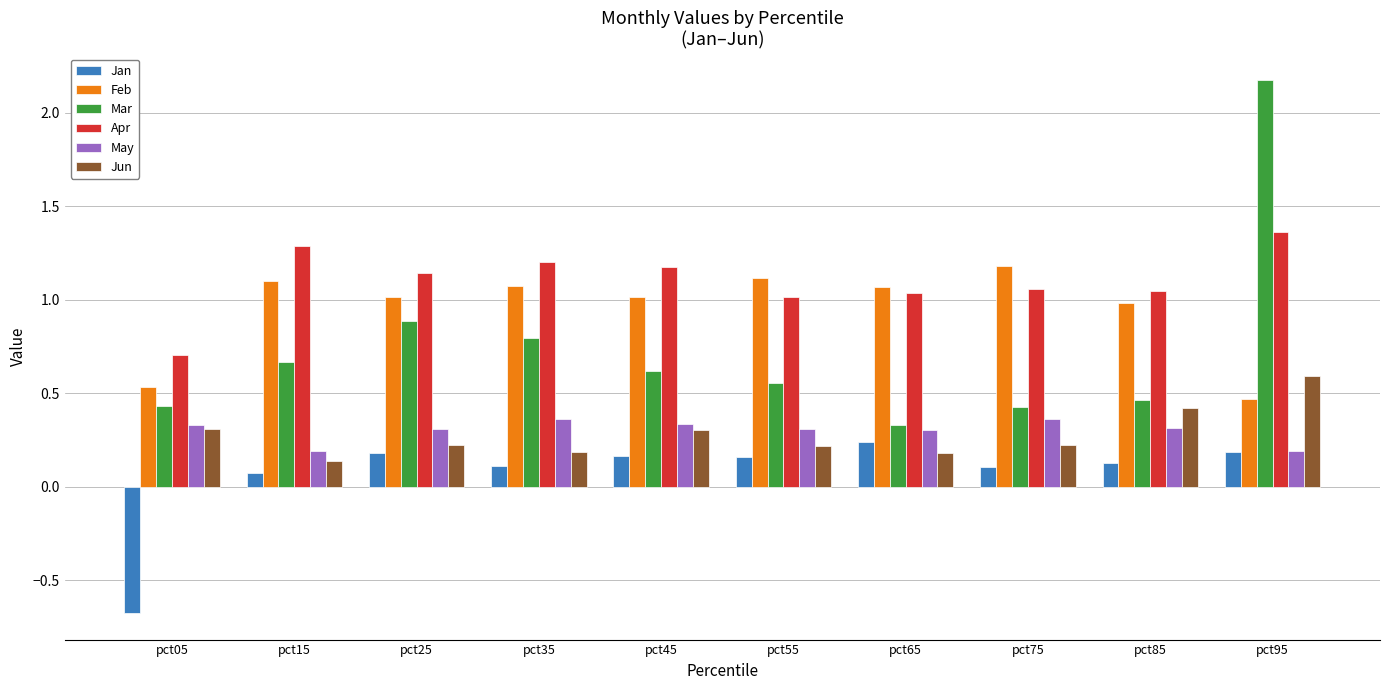

The value of Feb at pct05 is 0.5. True or false?

True